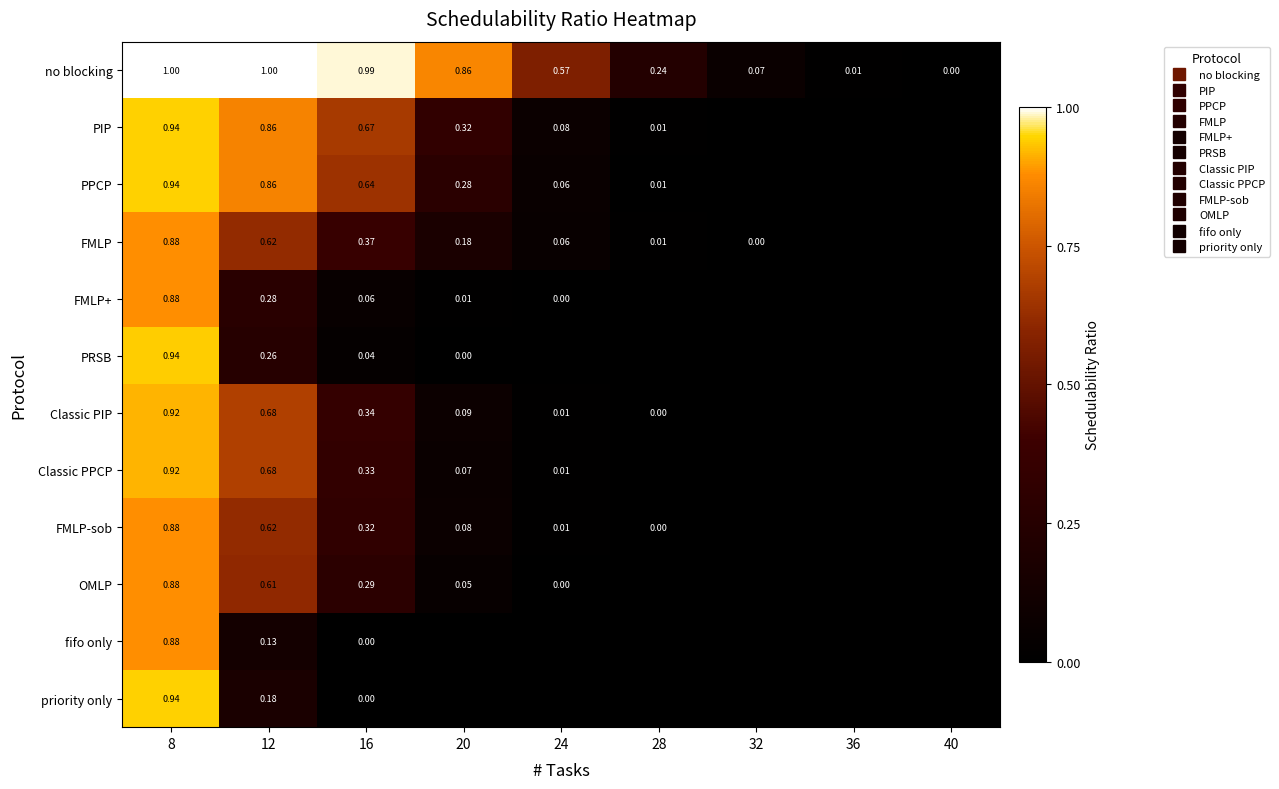

Which label corresponds to the smallest value in the chart?

32